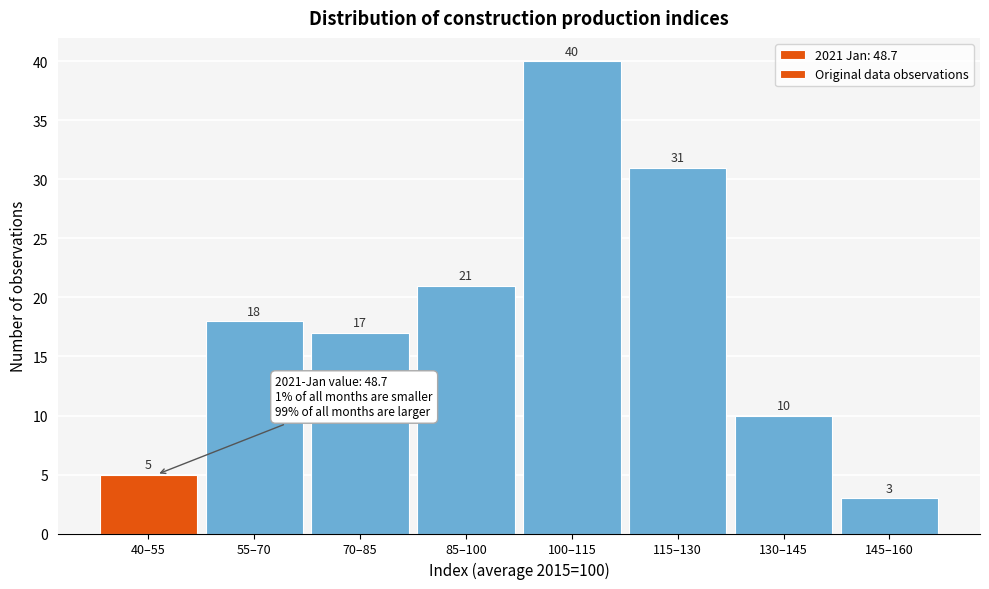

Reading left to right, what are all the values shown in this chart?

5	18	17	21	40	31	10	3